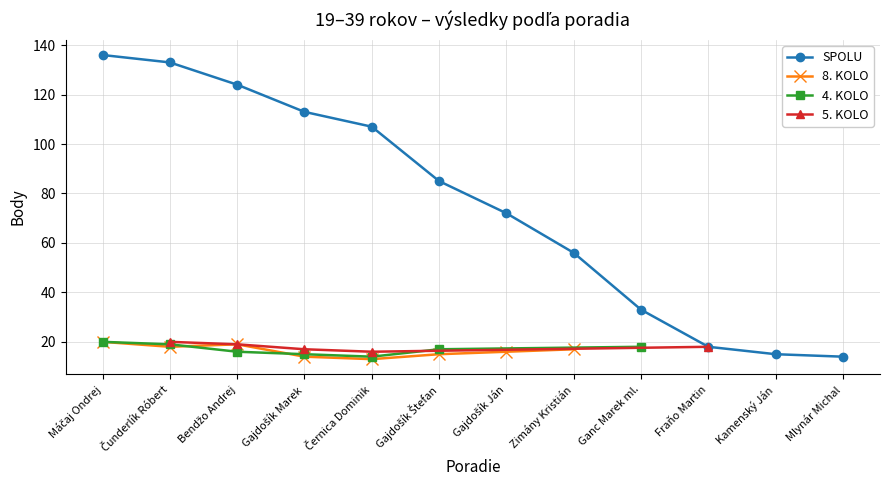

What is the value of the SPOLU point at the 4th from the left?

113